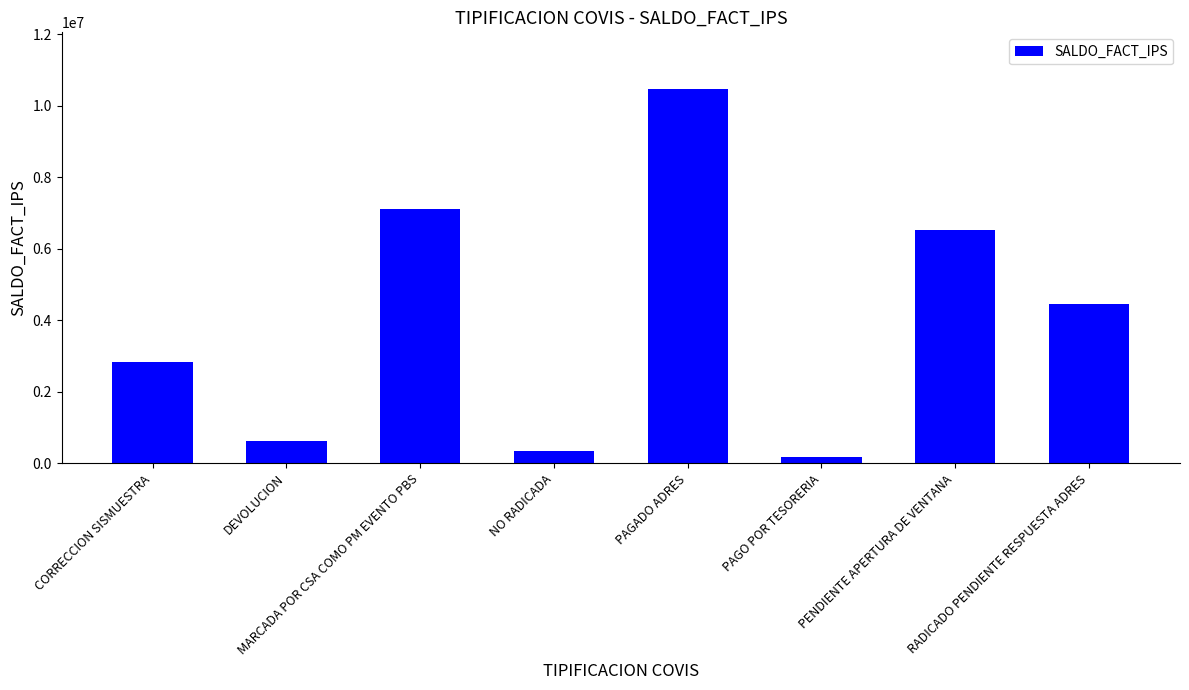

Which category has the highest value across all series?

PAGADO ADRES